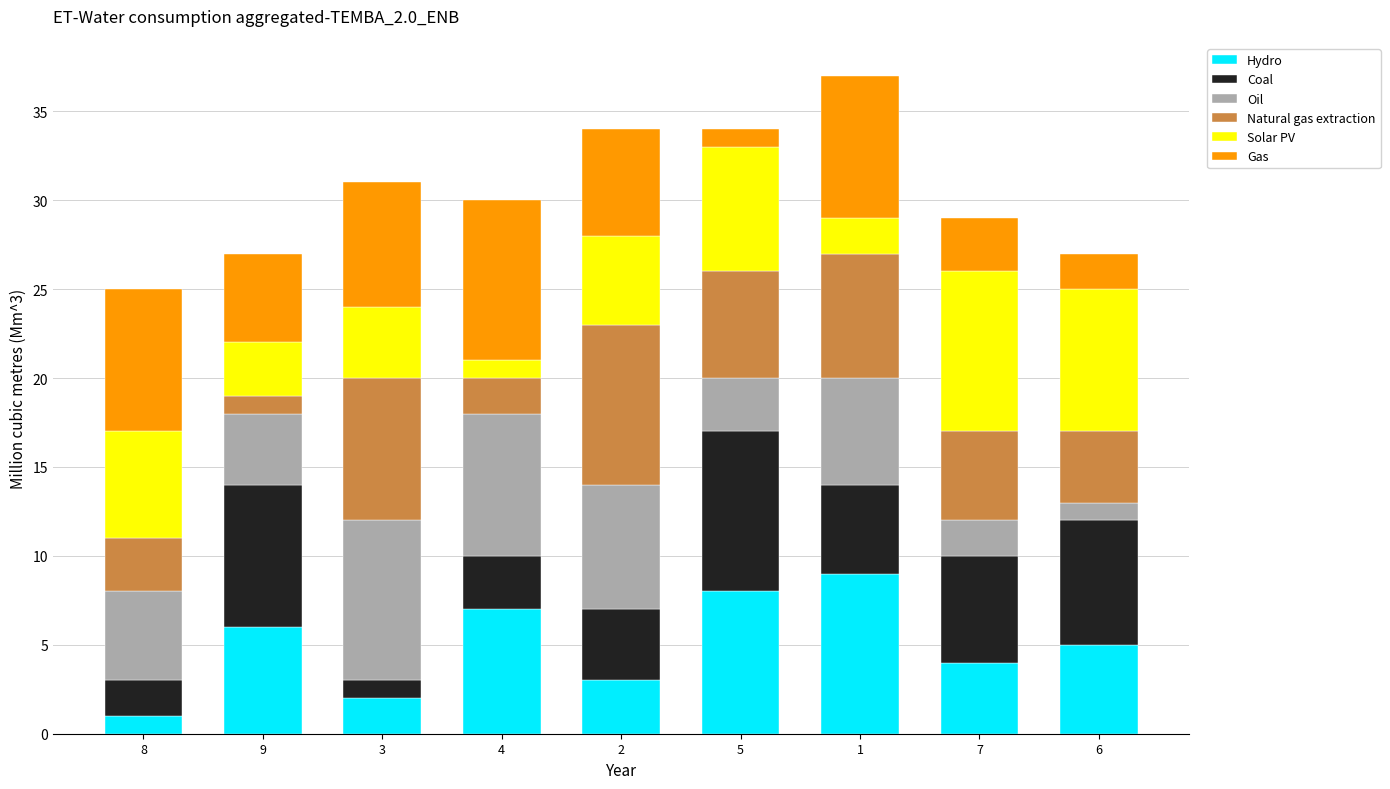

Is it true that Hydro equals 4 at 1?

False